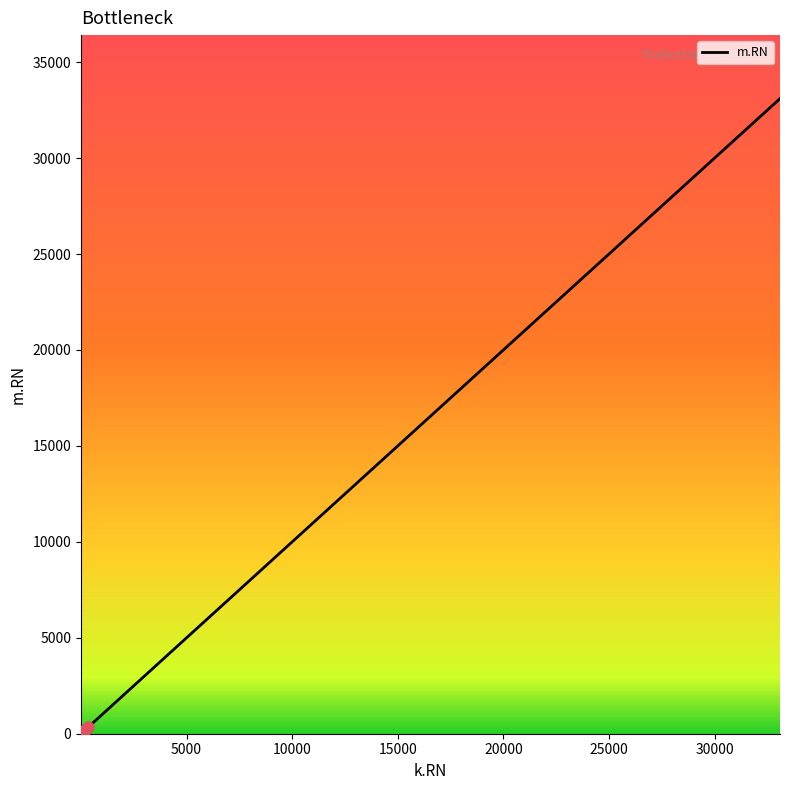

What is the greatest value displayed?

33100